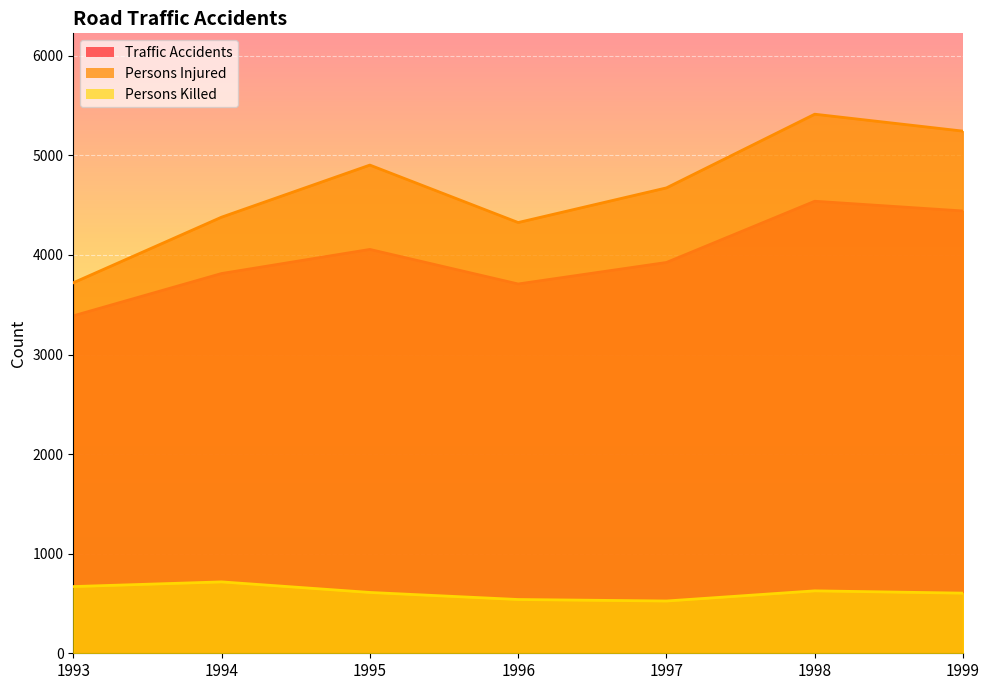

Which category has the highest value across all series?

1998